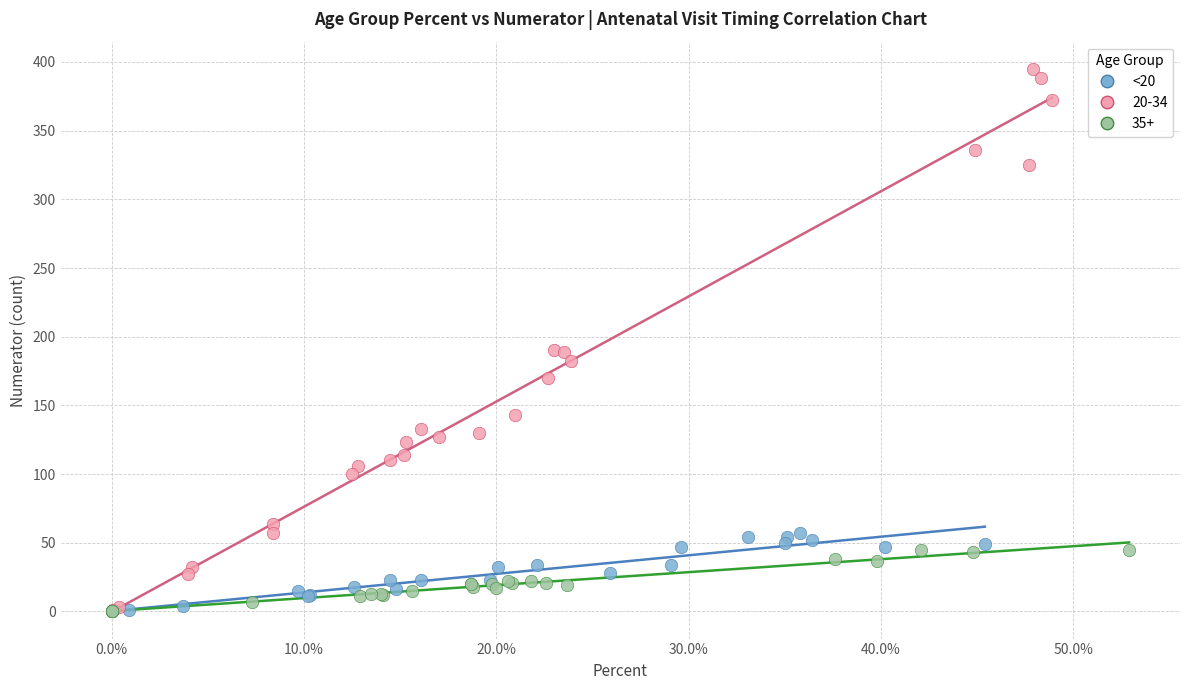

Which series has the widest spread of Y values?

20-34